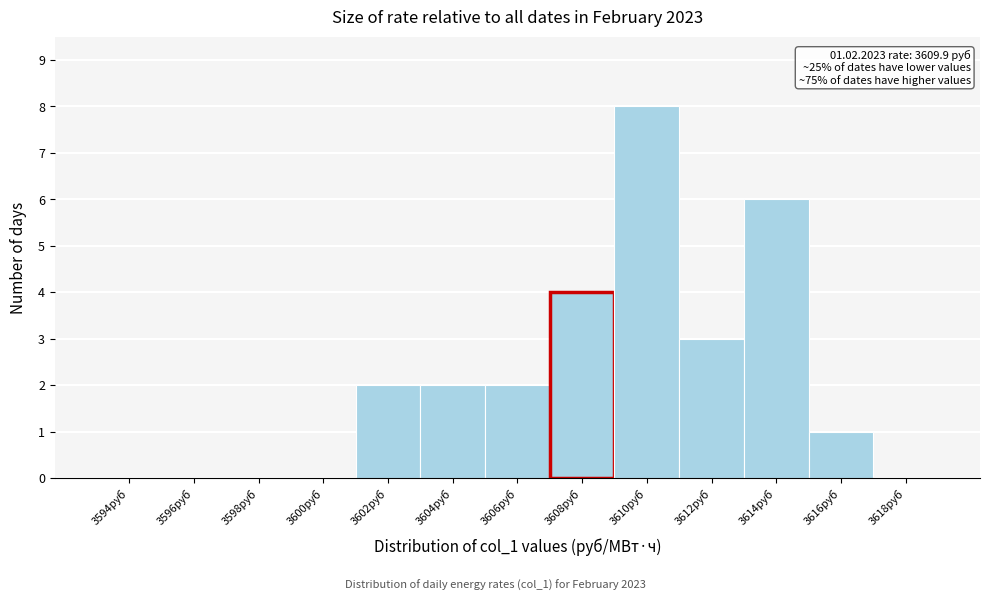

Reading left to right, transcribe all the data shown in this chart.

3594руб=0	3596руб=0	3598руб=0	3600руб=0	3602руб=2	3604руб=2	3606руб=2	3608руб=4	3610руб=8	3612руб=3	3614руб=6	3616руб=1	3618руб=0